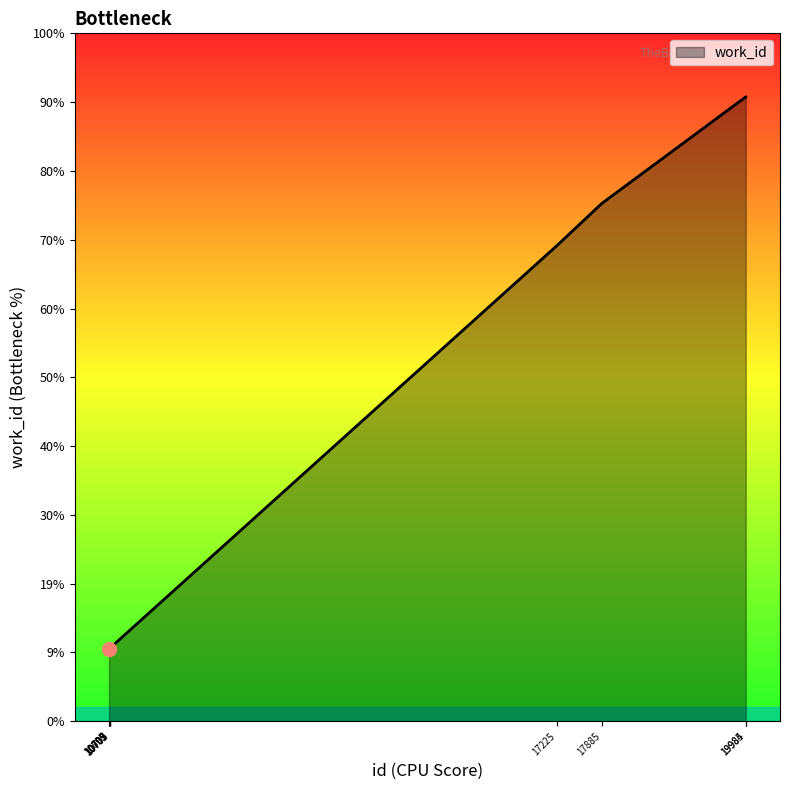

Which label corresponds to the largest value in the chart?

19984